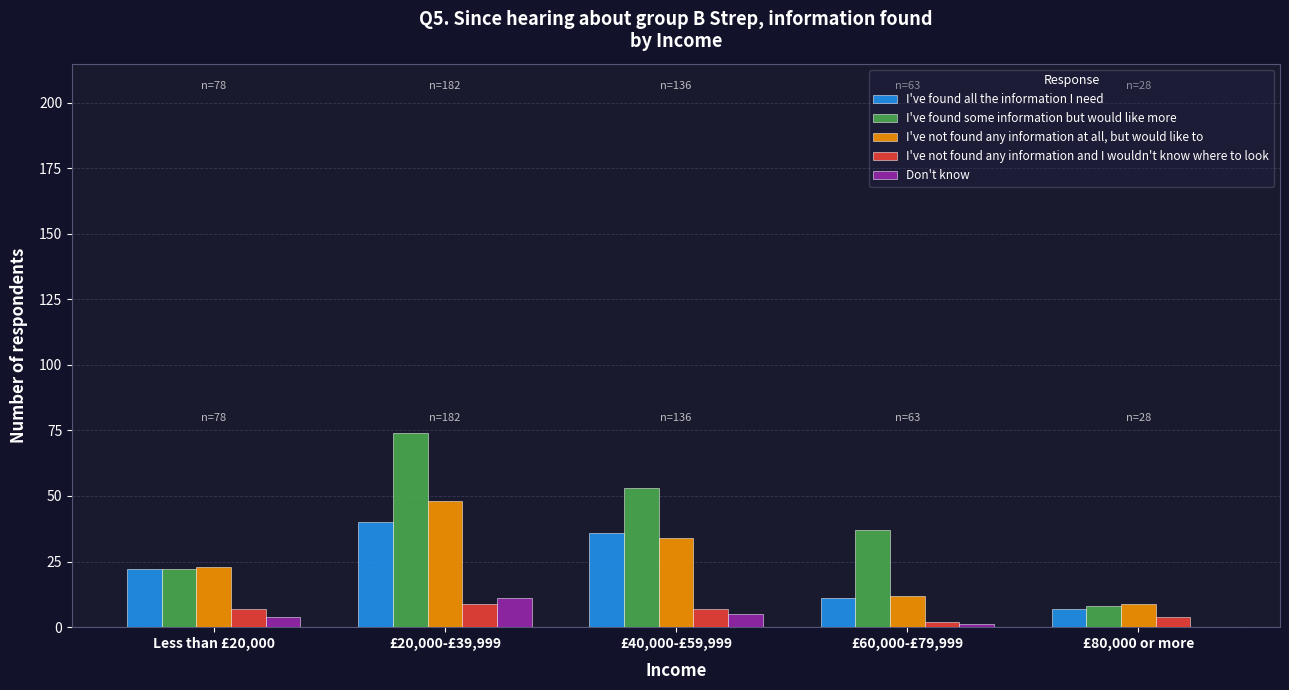

At which category does the chart reach its peak across all series?

£20,000-£39,999